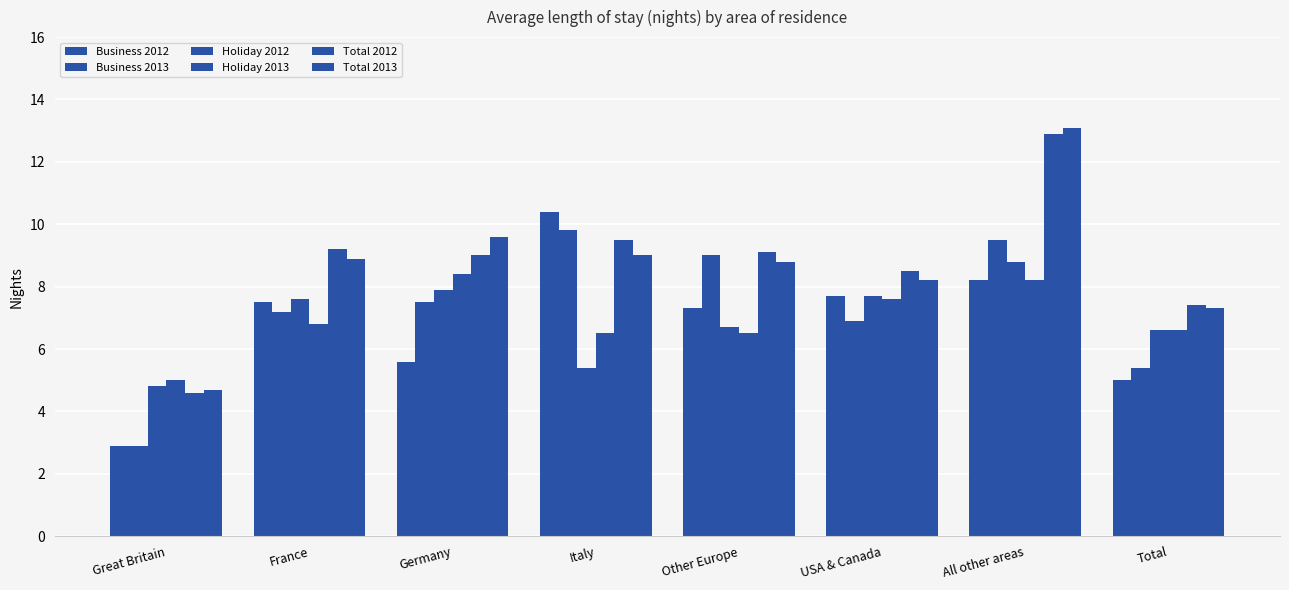

What is the label of the 7th bar from the left?

All other areas